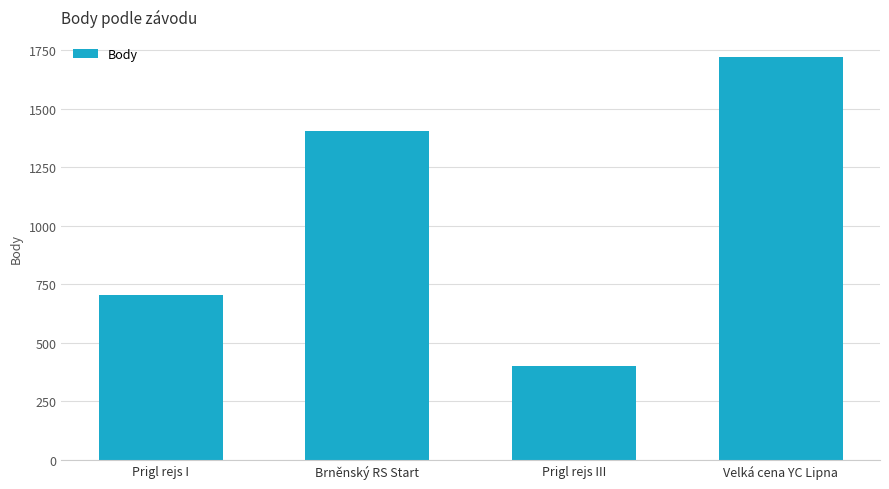

At which label is the value closest to 1061?

Brněnský RS Start